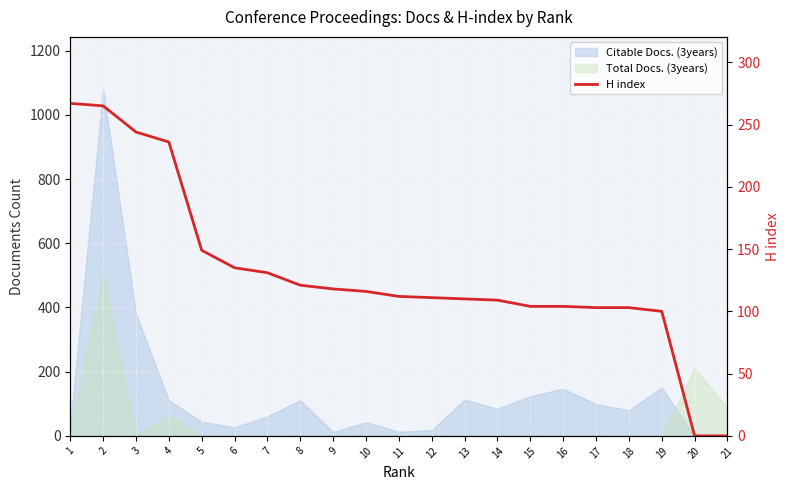

Rank the categories by value from lowest to highest.

20, 21, 19, 17, 18, 15, 16, 14, 13, 12, 11, 10, 9, 8, 7, 6, 5, 4, 3, 2, 1